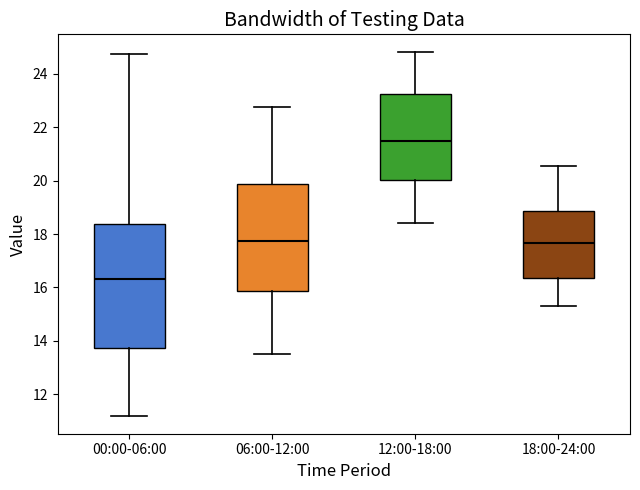

Comparing the boxes themselves (not the whiskers), which one is the tallest?

00:00-06:00